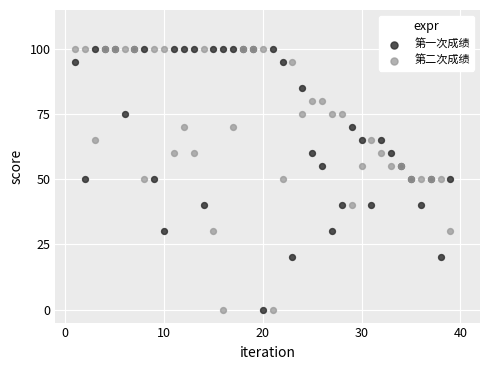

What are all the series names shown in the legend?

第一次成绩, 第二次成绩